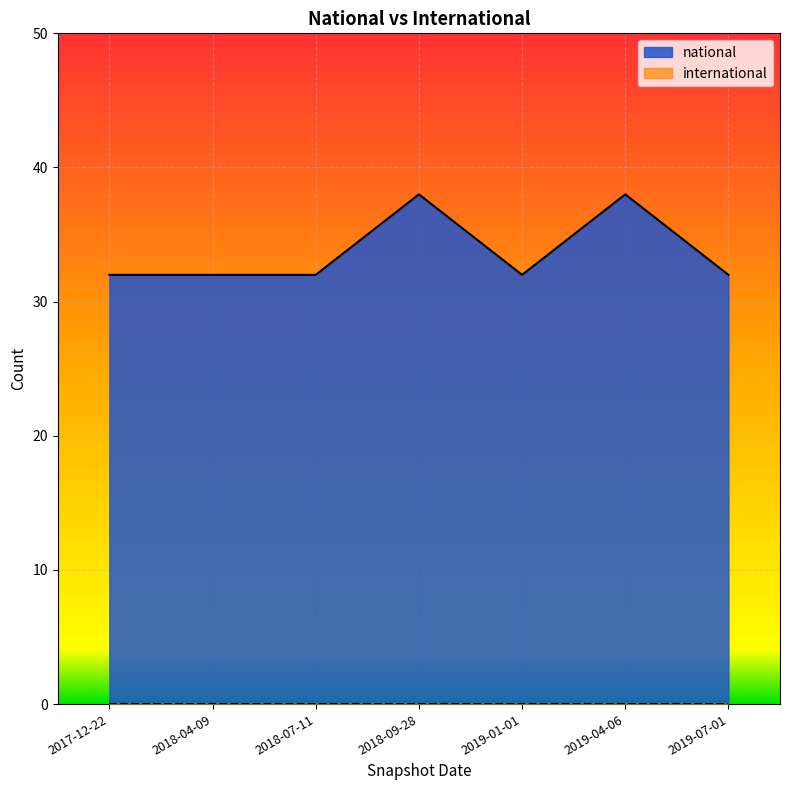

What is the value of the 5th point from the left?

32